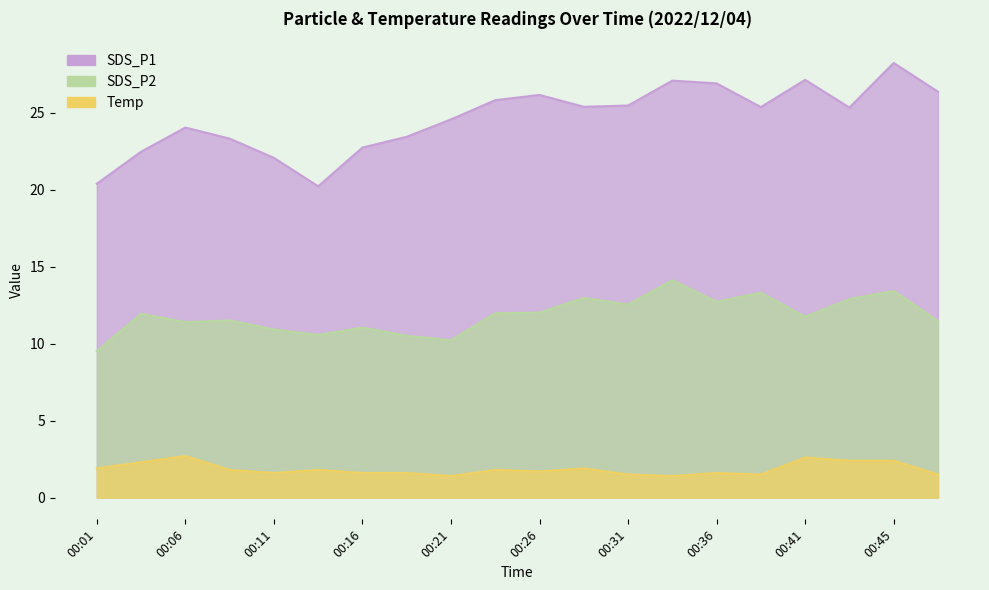

True or false: Temp and SDS_P2 cross at least once.

False